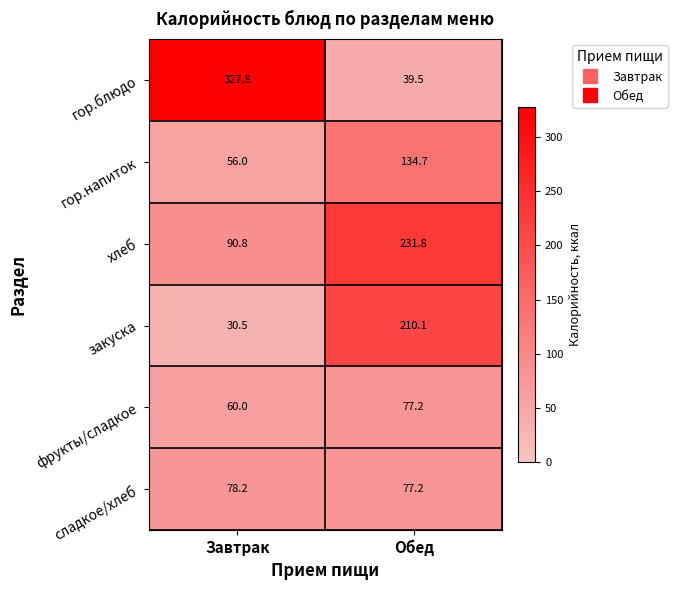

True or false: гор.блюдо has a value of 39.5 at Обед.

True